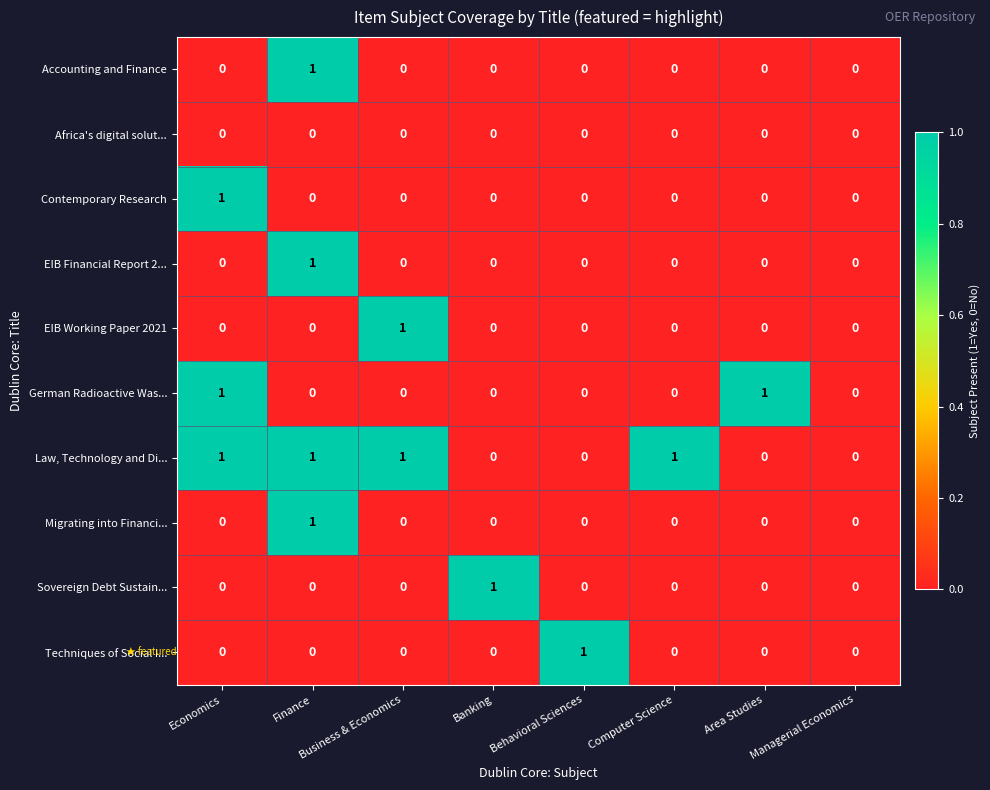

At which category is the sum across all series the highest?

Finance